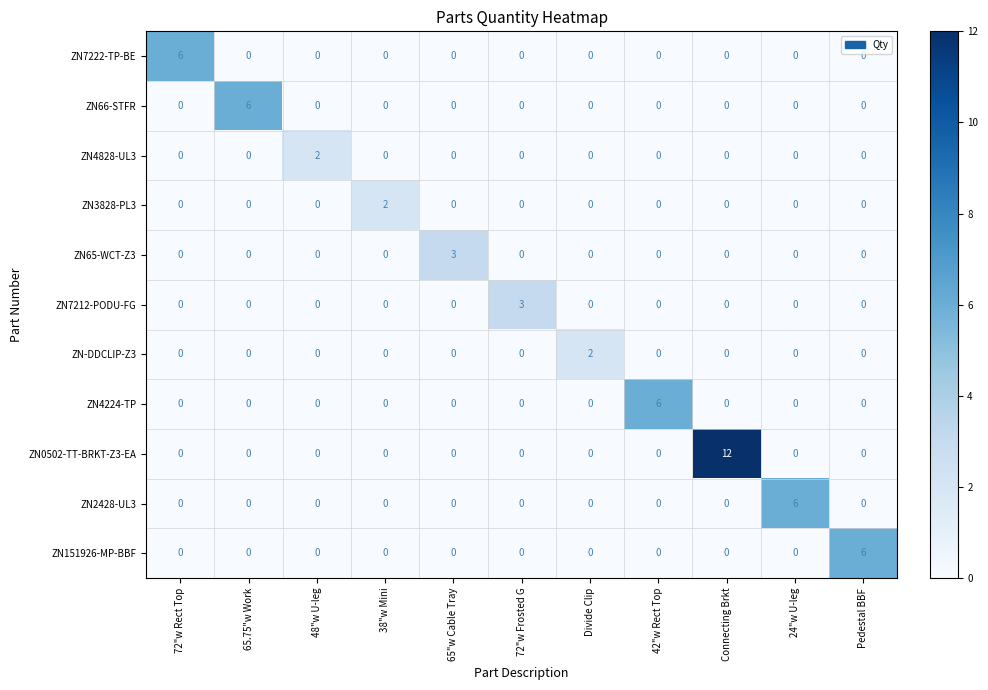

Which series has the largest total across all categories?

ZN0502-TT-BRKT-Z3-EA